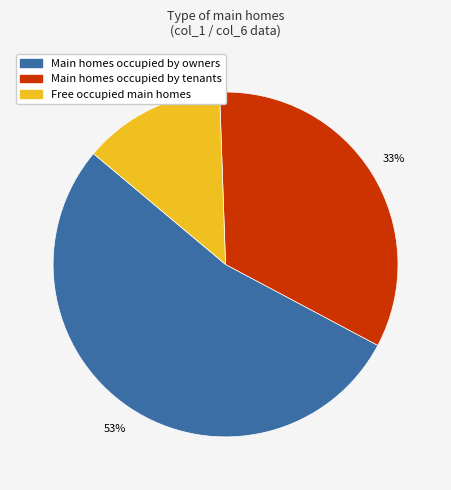

To the nearest percent, what is the average slice percentage?

33%